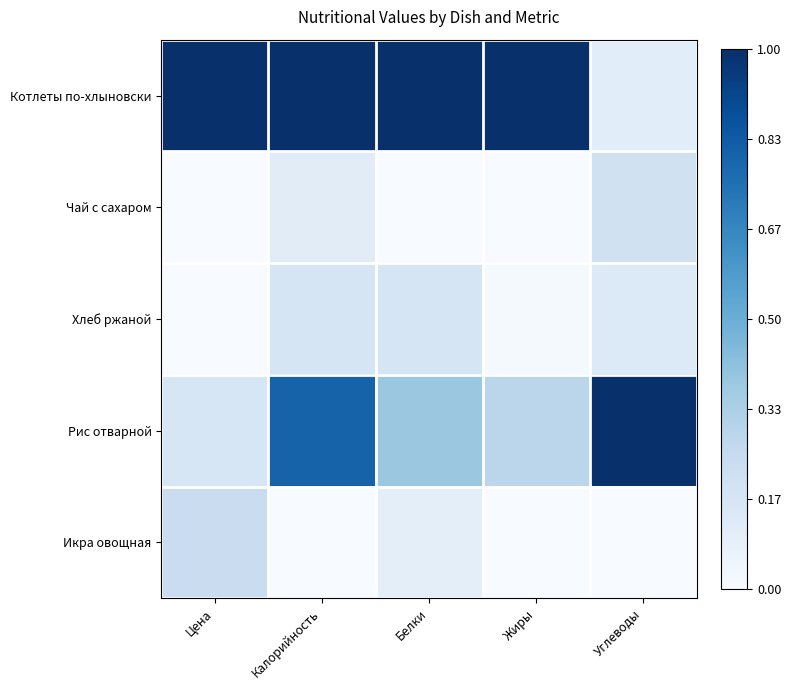

Between Цена and Углеводы, which series saw the biggest shift?

Котлеты по-хлыновски